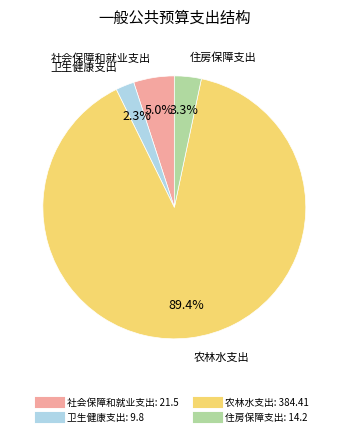

To the nearest percent, what percentage of the pie is 住房保障支出?

3%